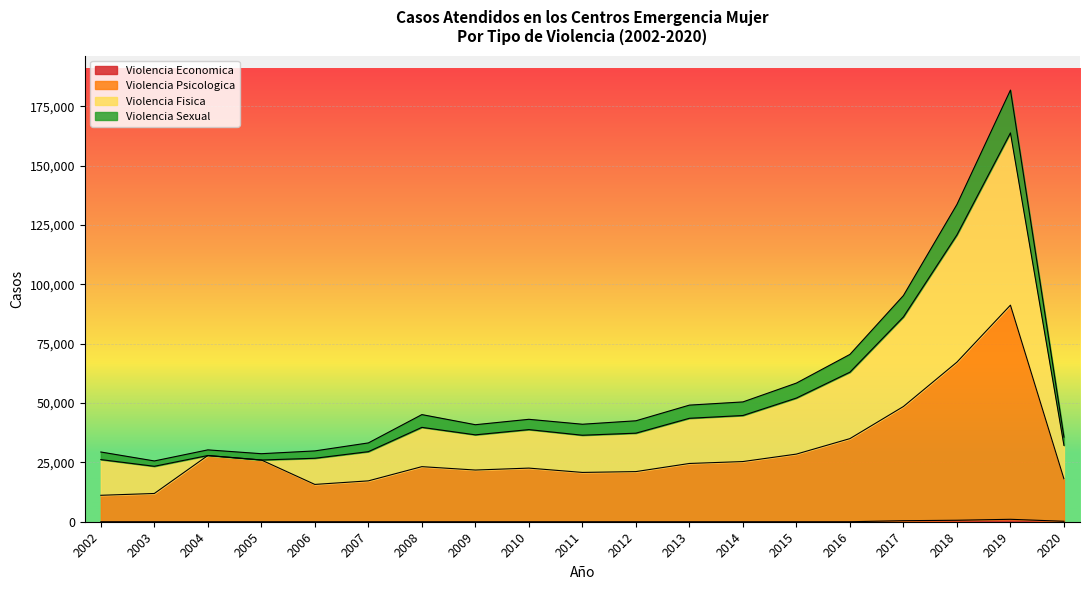

Where is Violencia Economica nearest to the value 512?

2017